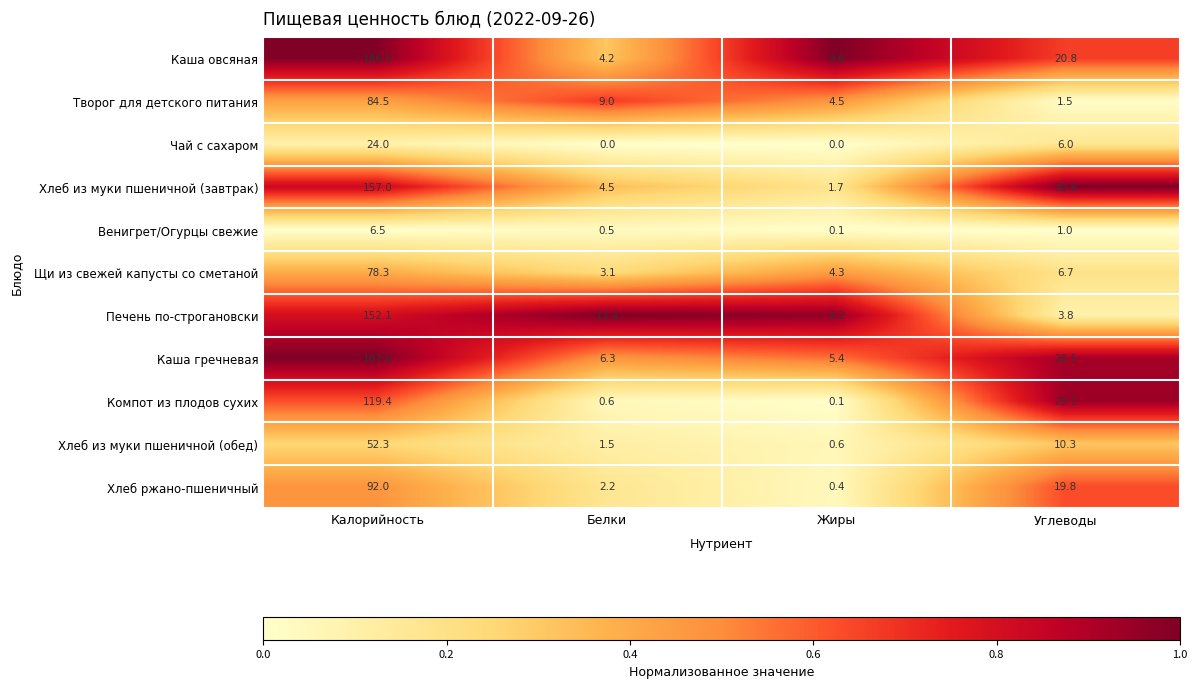

Which series changed the most between Калорийность and Белки?

Каша овсяная